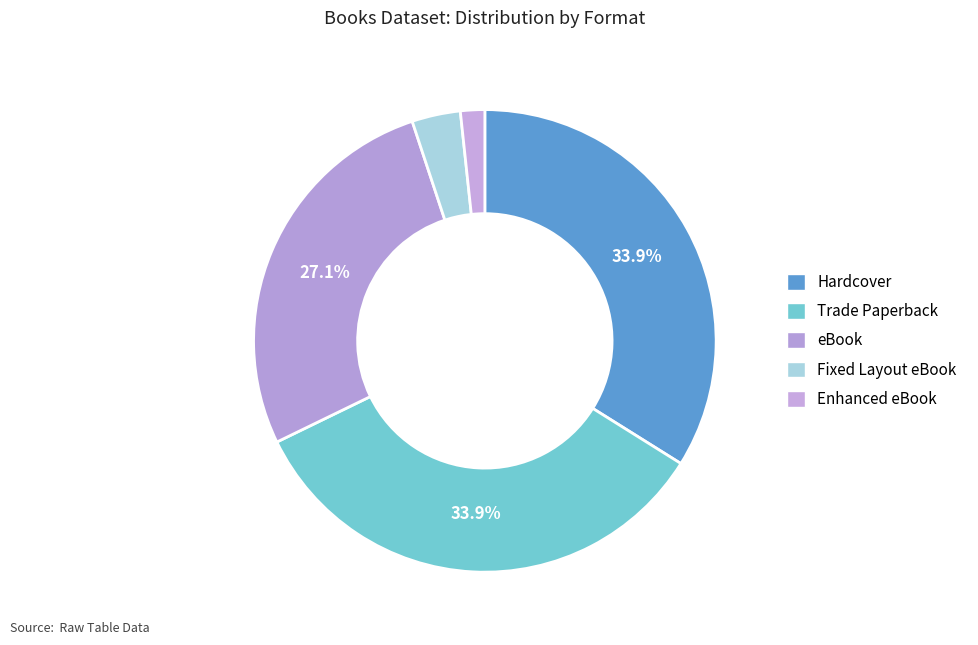

How many slices are in this pie chart?

5